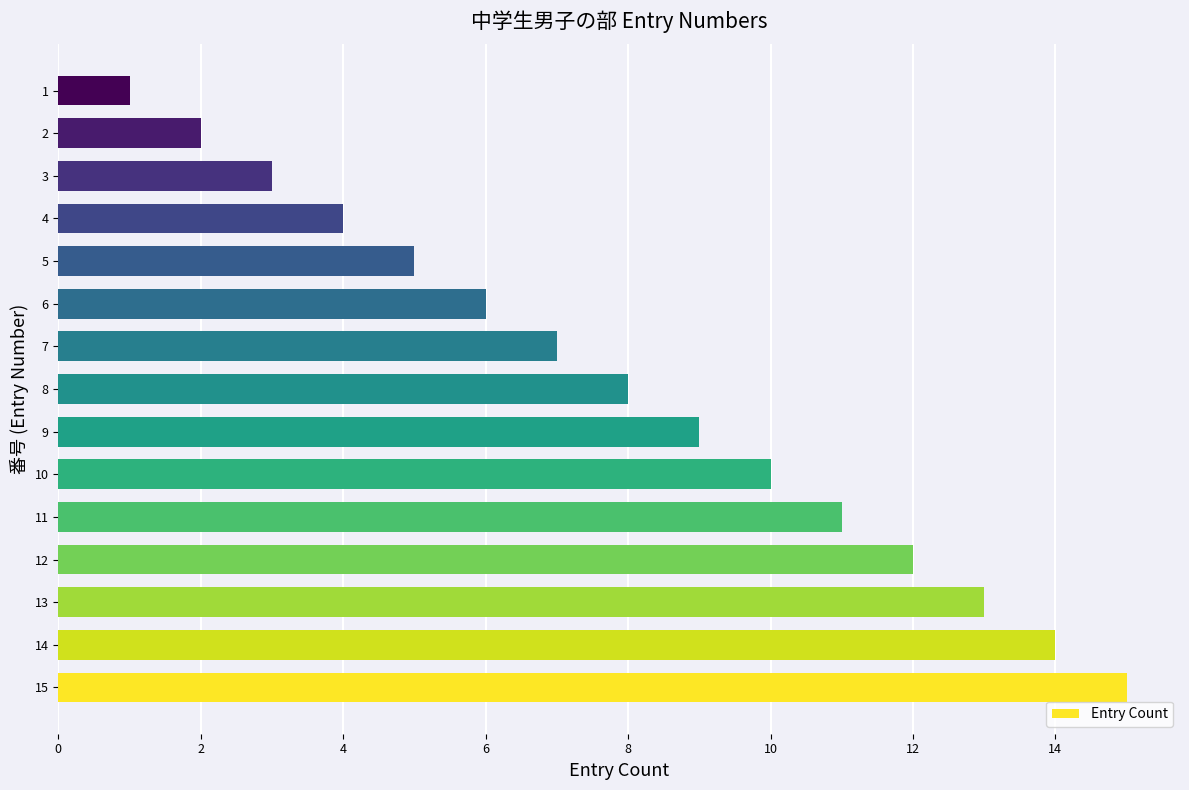

What is the smallest value displayed?

1